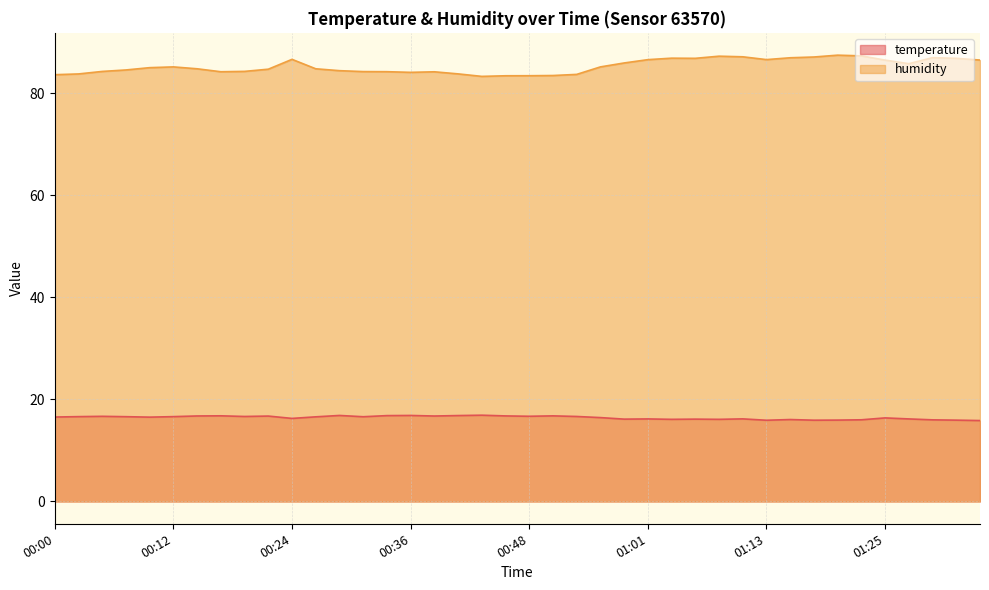

At which category does humidity reach its first local peak?

00:12